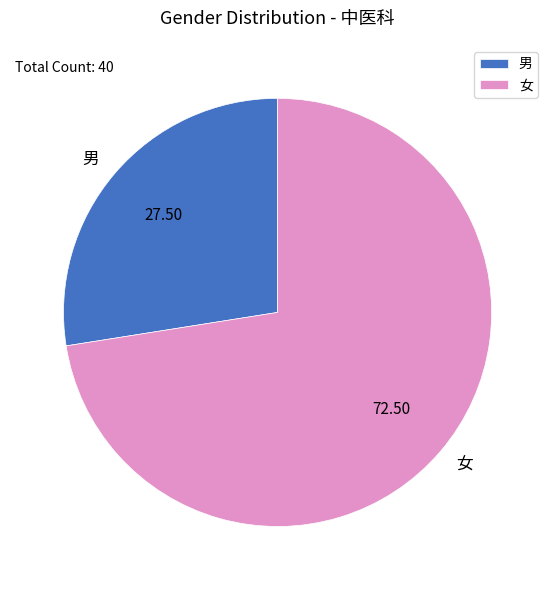

Which slice represents more than half of the pie?

女